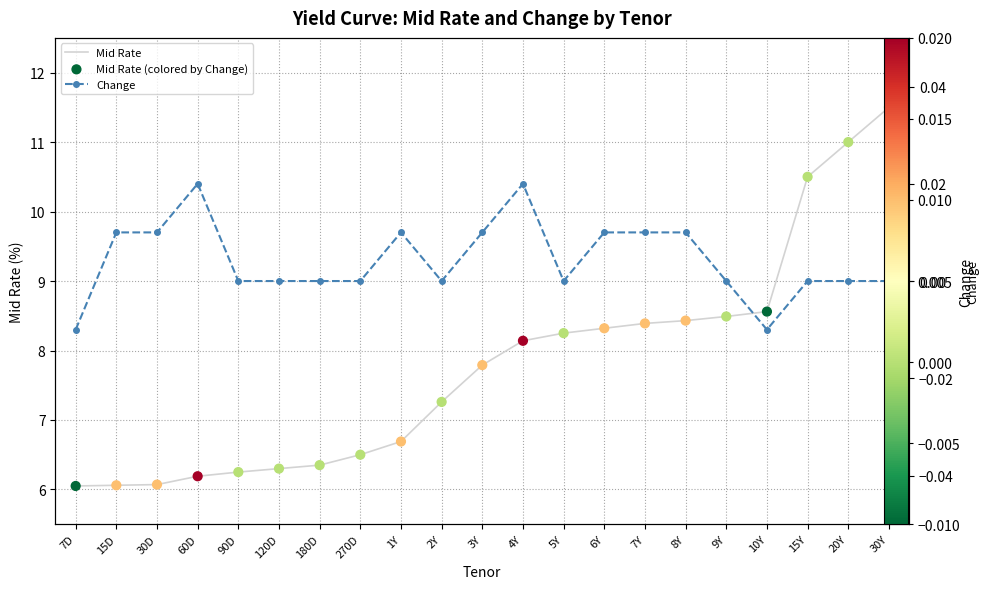

Which series reaches the maximum Y coordinate?

Mid Rate